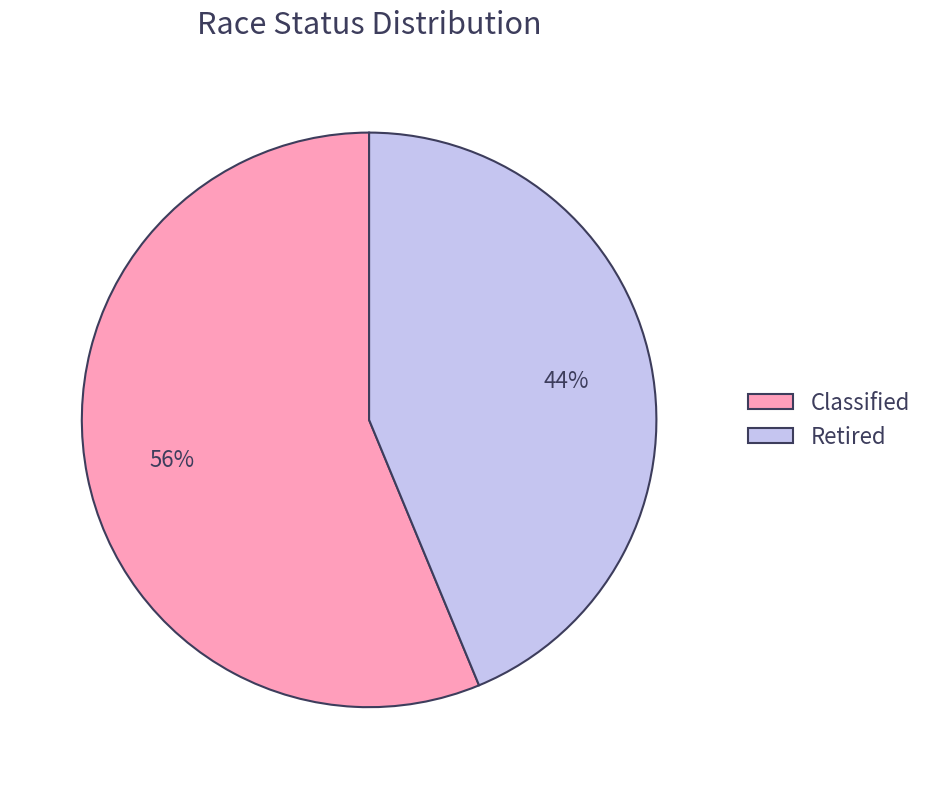

To the nearest percent, what is the combined percentage of Retired and Classified?

100%